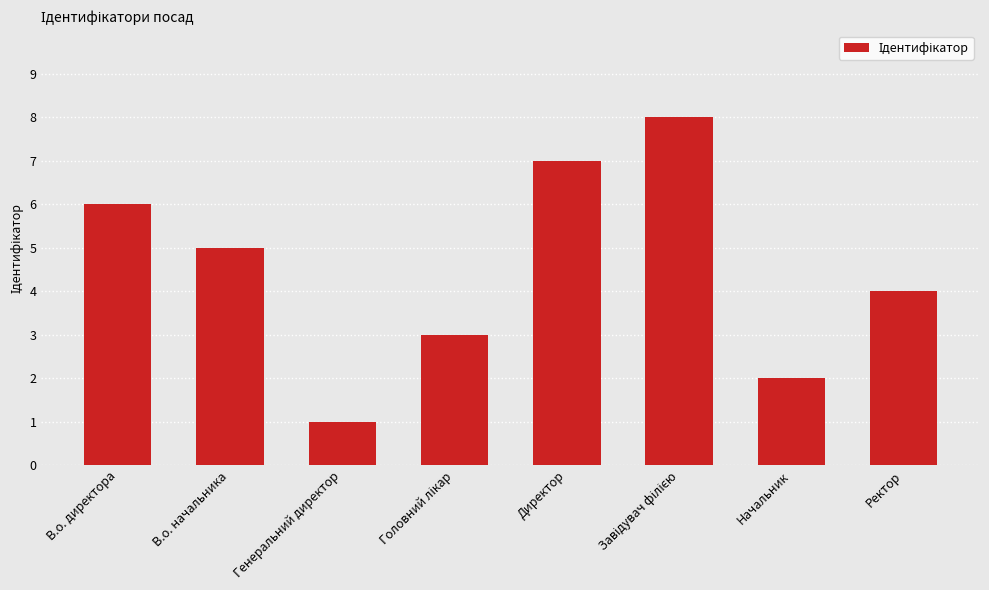

Which label corresponds to the smallest value in the chart?

Генеральний директор